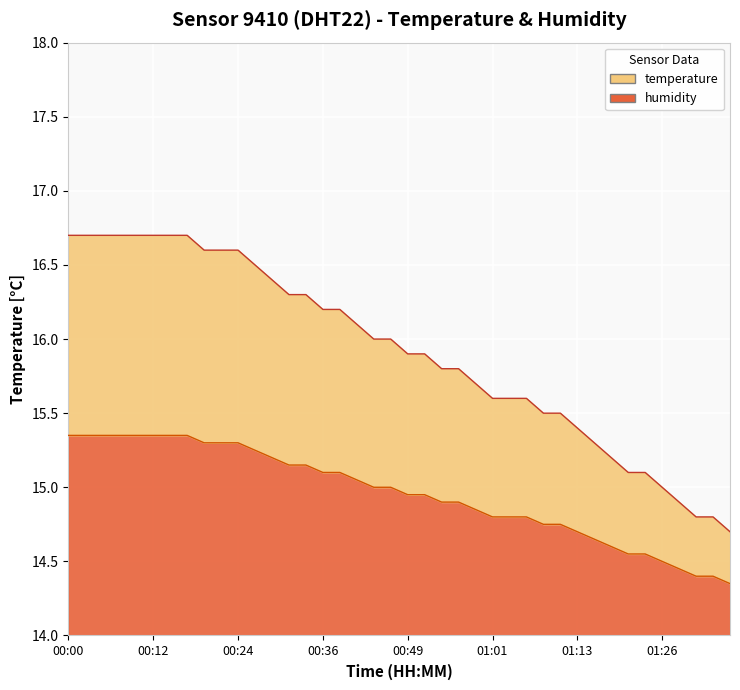

What position from the left is 00:39?

17